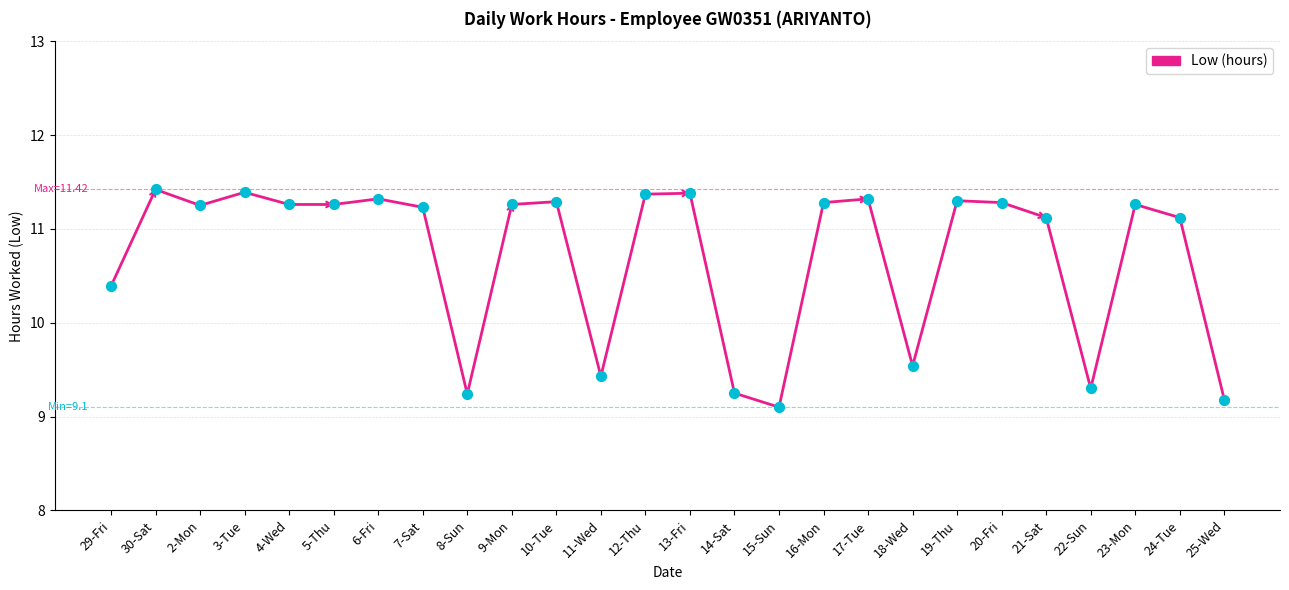

Approximately how many times larger is the value at 19-Thu compared to 8-Sun?

1.2